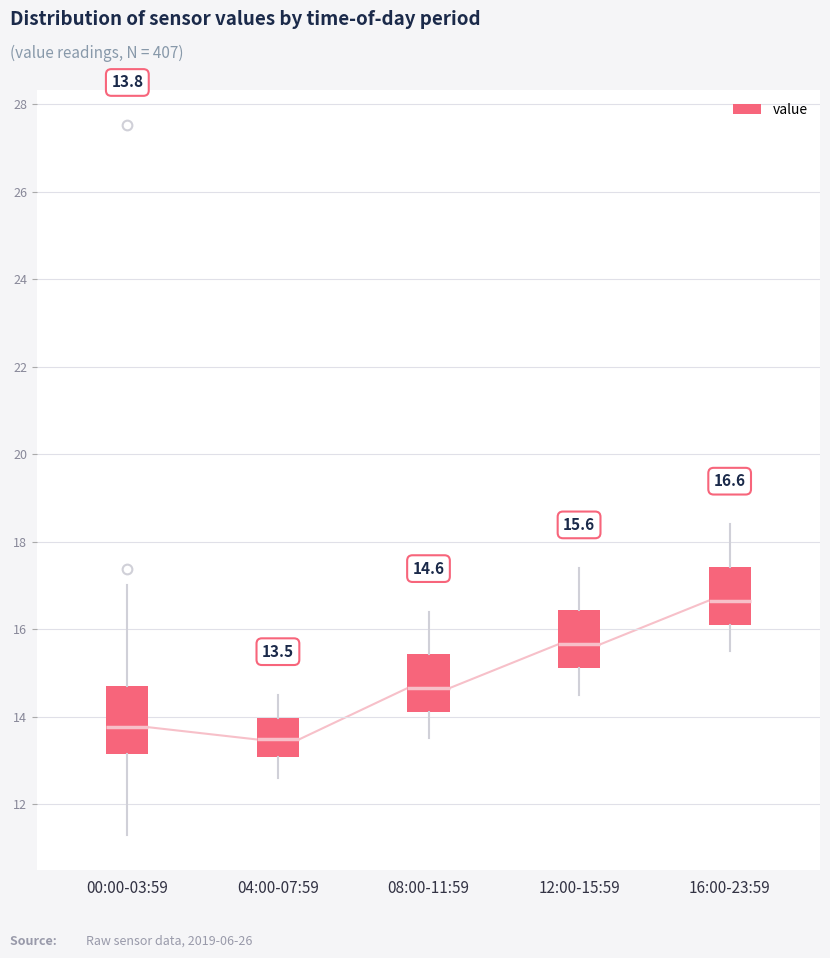

Which box has the highest median line?

16:00-23:59